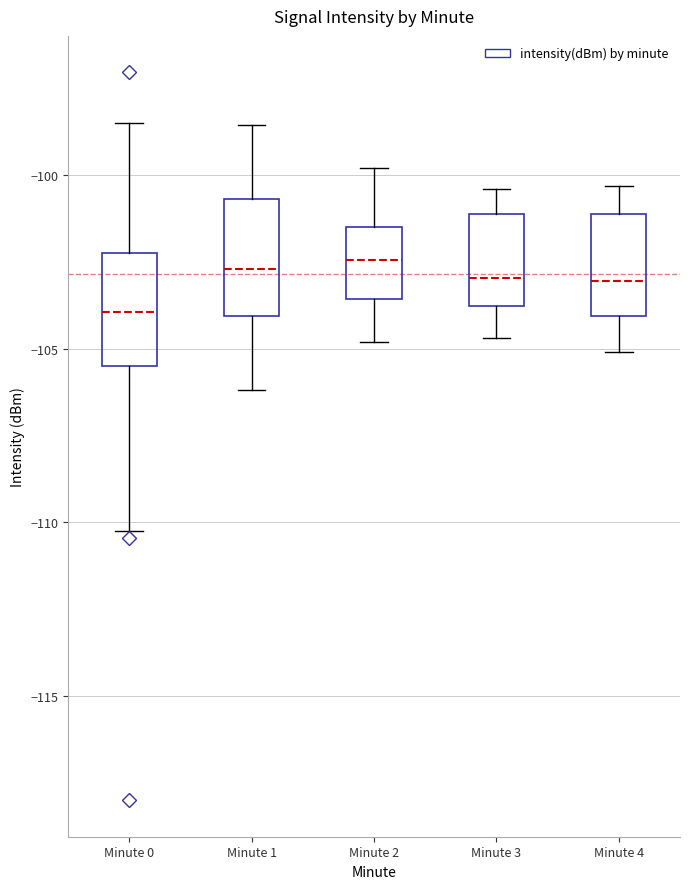

Where is the upper edge of the box for Minute 4 on the y-axis? The values are not printed on the chart, so give them approximately, as read against the axis.

-101.0